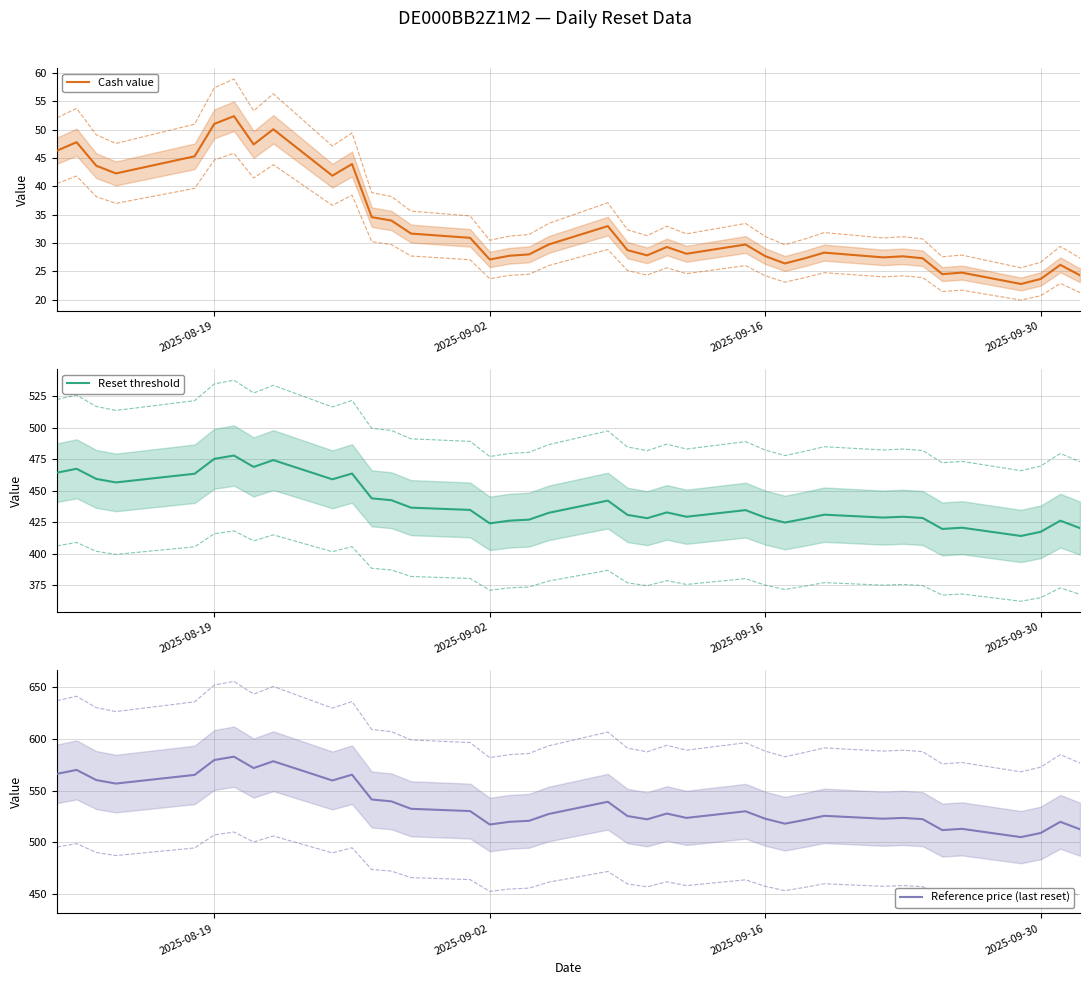

What is the sum of all Reset threshold values?

16718.8